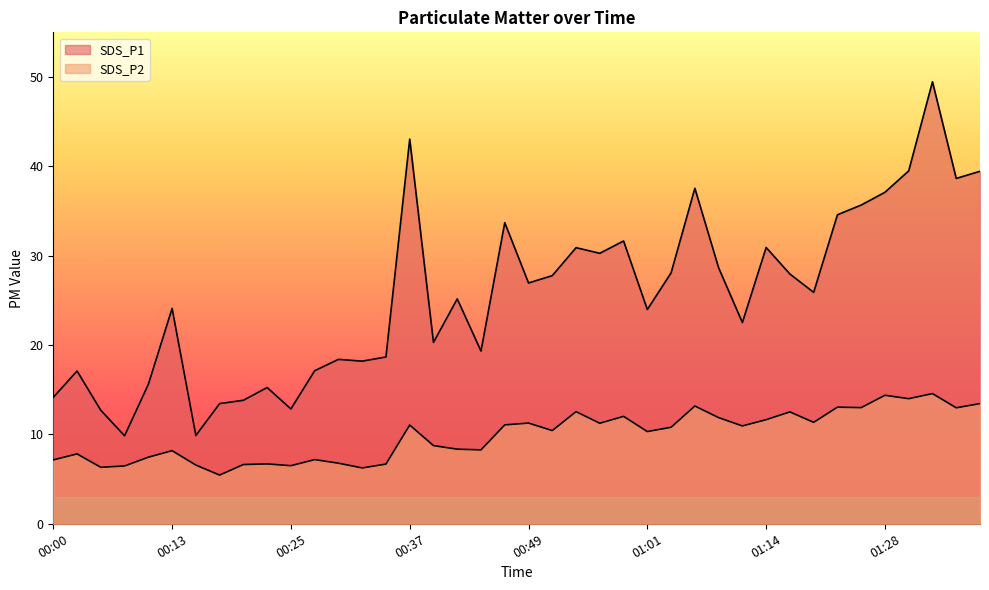

Which series has the largest total across all categories?

SDS_P1